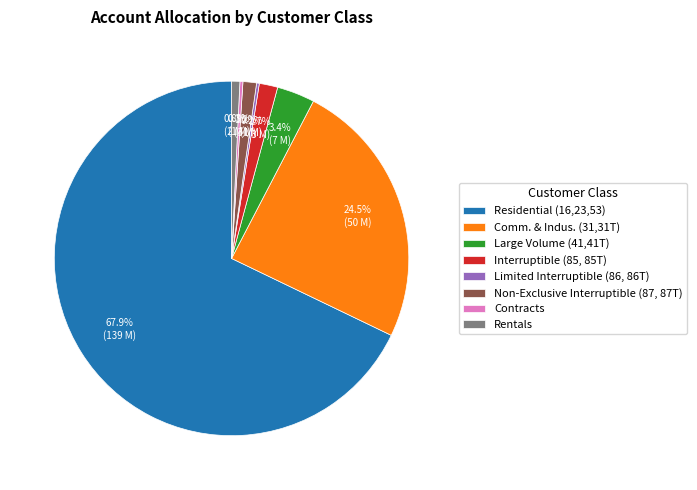

How much of the chart is everything except Large Volume (41,41T)?

96.6%